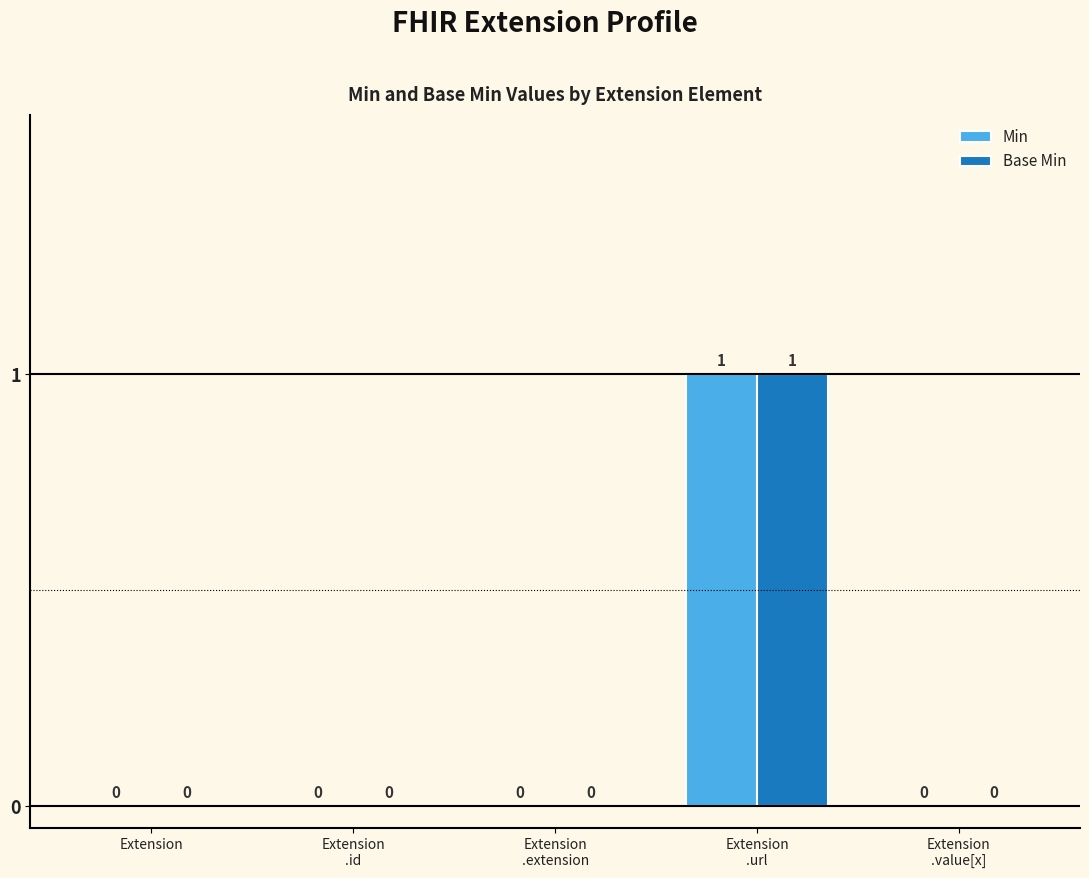

True or false: Base Min has a value of 0 at Extension.

True